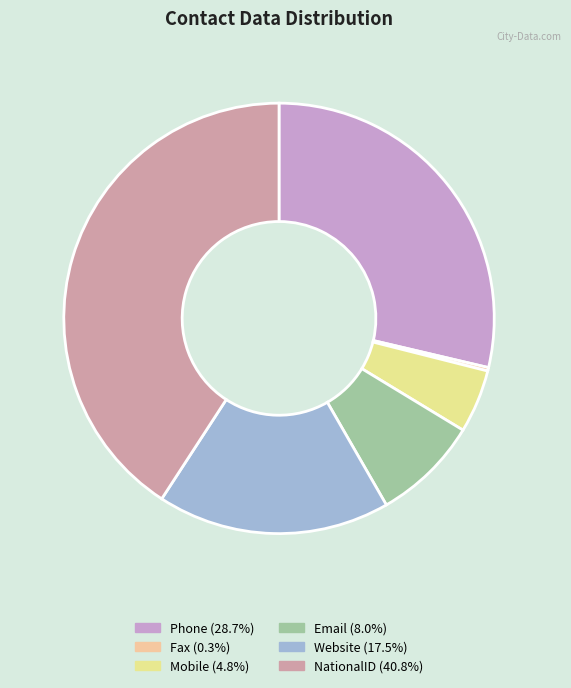

Rank the categories by value from lowest to highest.

Fax, Mobile, Email, Website, Phone, NationalID